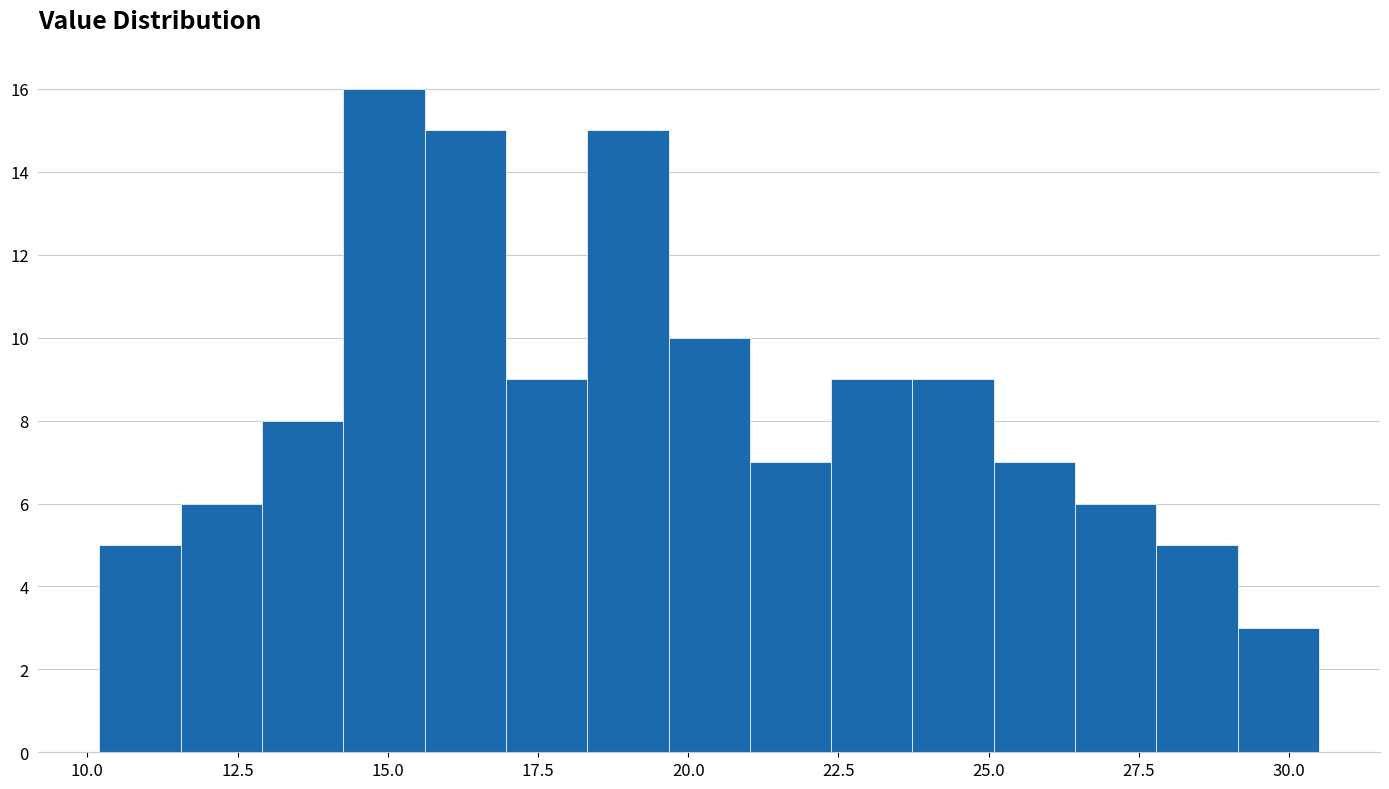

Around what value on the x-axis is the tallest bar? Give the approximate position of its centre, as read against the axis.

15.0